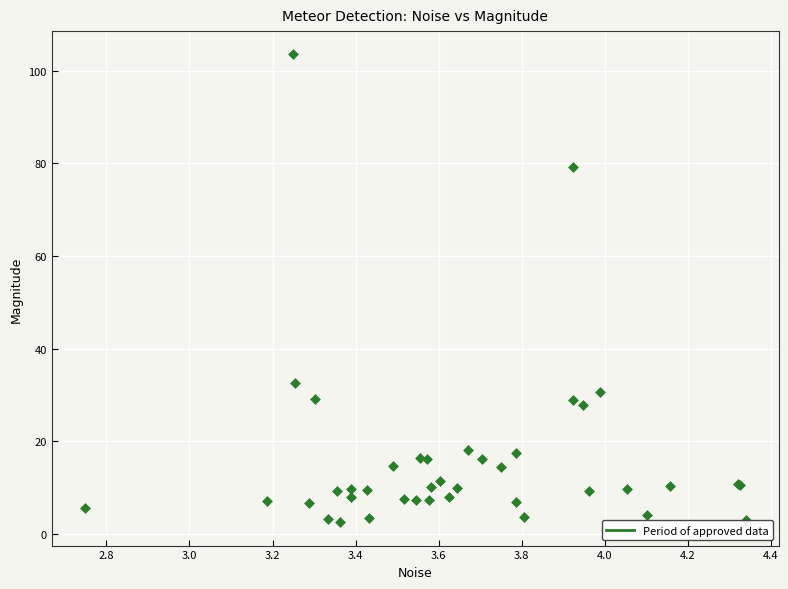

What Y value in the scatter plot is closest to 53?

32.7